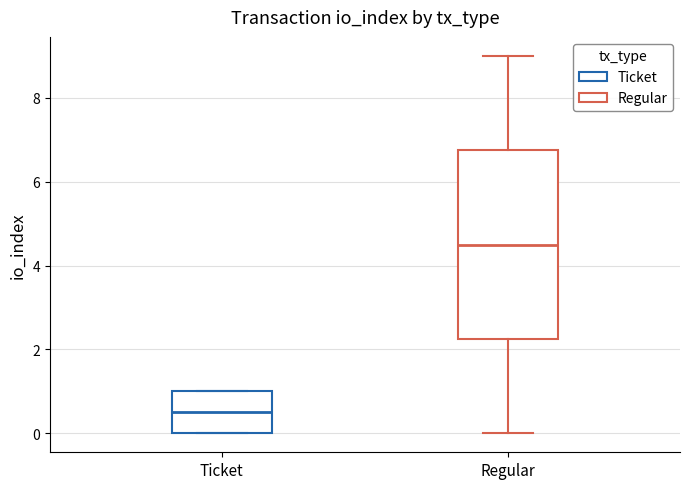

Reading left to right, read every box against the y-axis: the position of its median line, the range the box covers, and the ends of its whiskers. The values are not printed on the chart, so give them approximately, as read against the axis.

Ticket: median 0.6, box 0.0 to 1.0, whiskers 0.0 to 1.0
Regular: median 4.6, box 2.2 to 6.8, whiskers 0.0 to 9.0